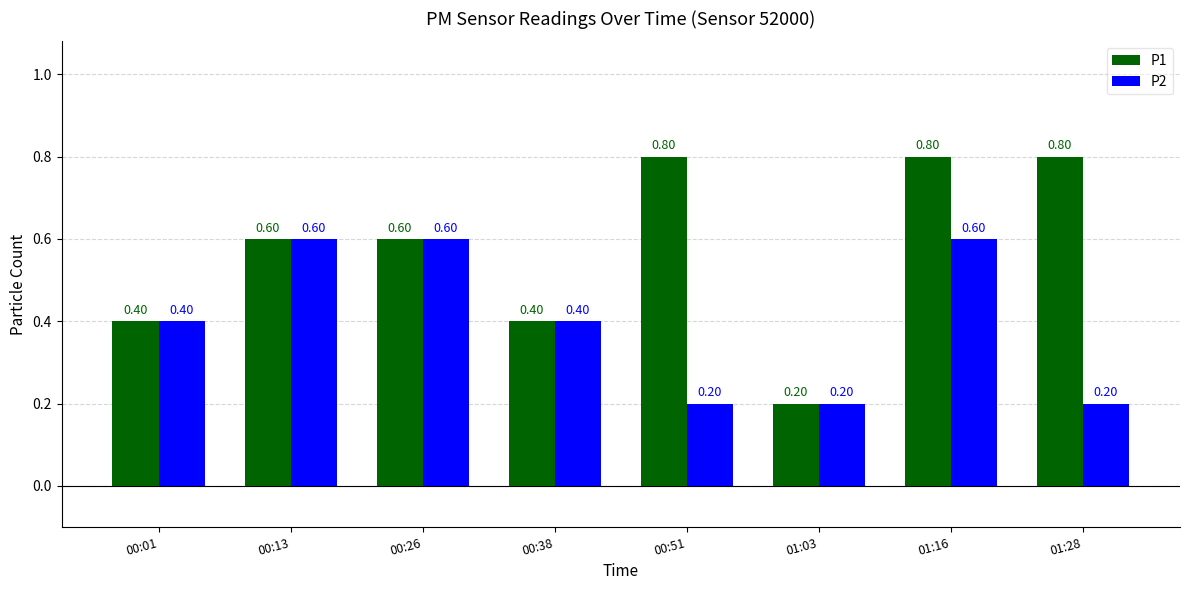

What position from the right is 00:51?

4